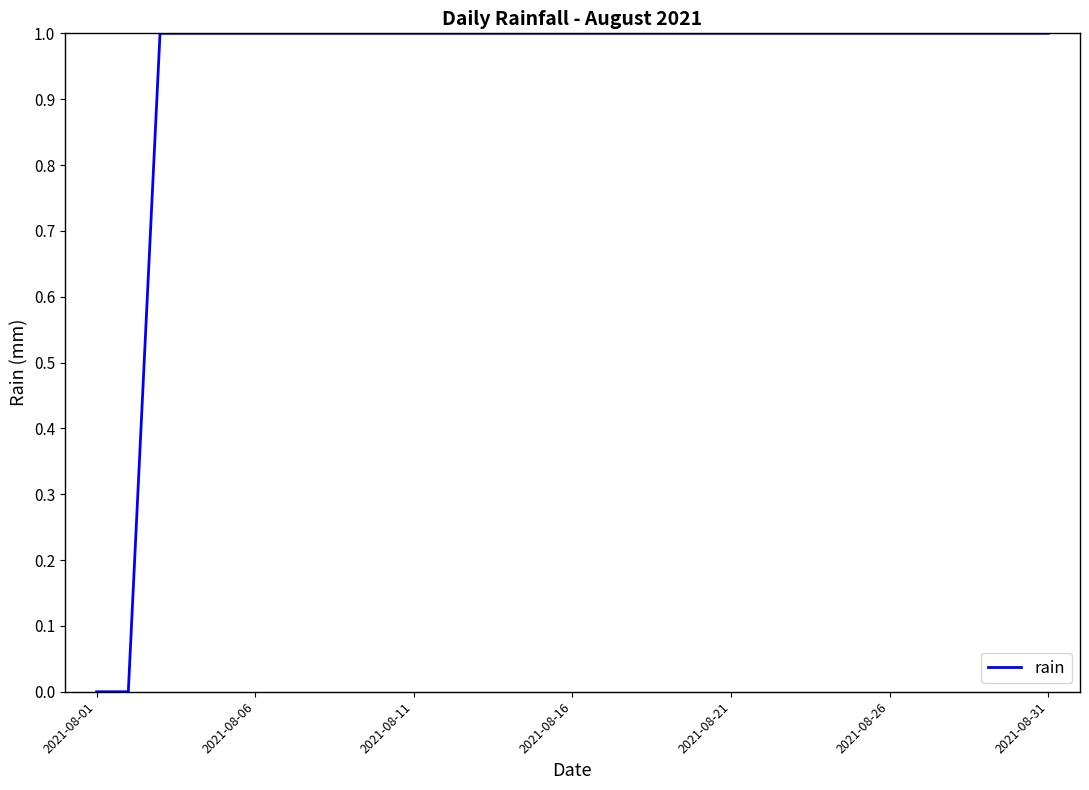

Does the chart have visible grid lines?

No